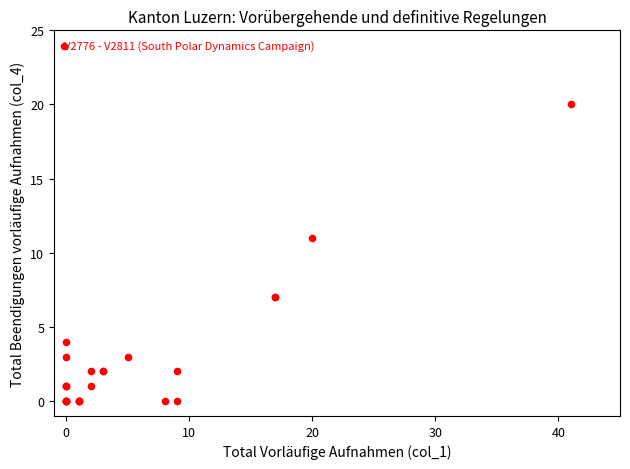

What Y value in the scatter plot is closest to 10?

11